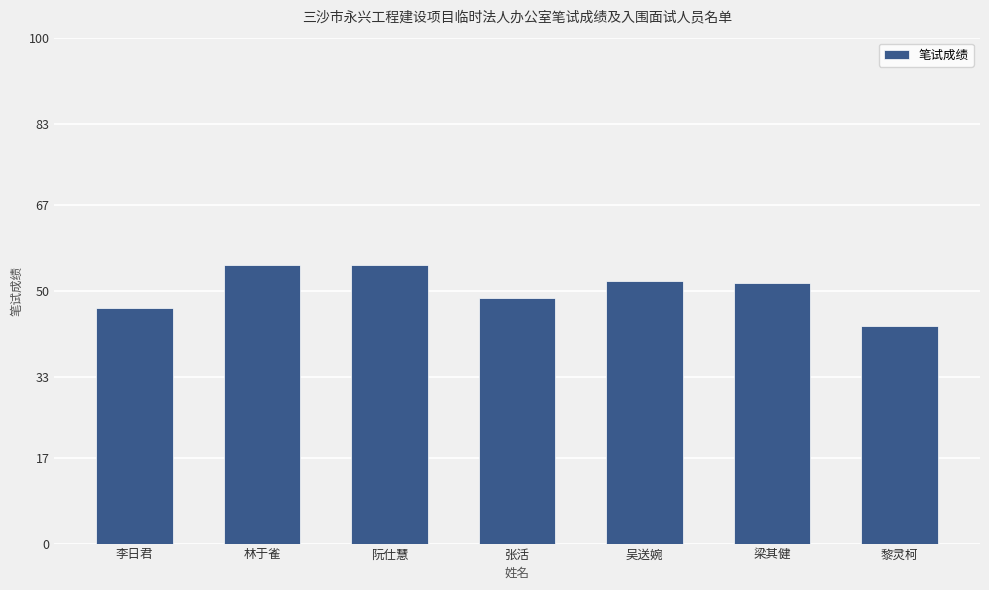

What is the change in value from 李日君 to 黎灵柯?

-3.5